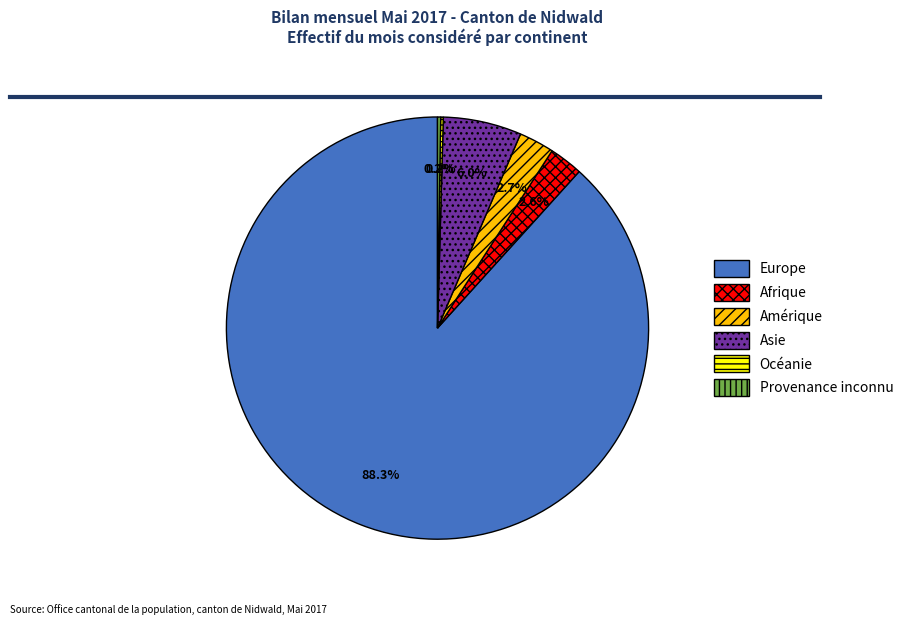

What is the largest slice in the pie chart?

Europe